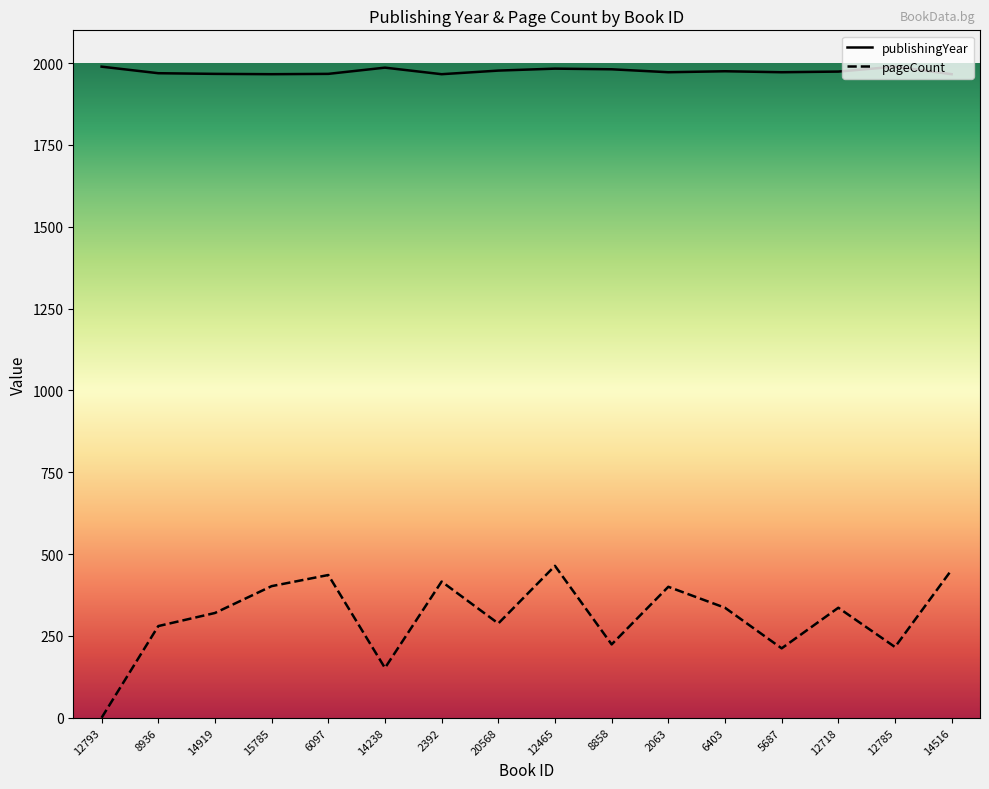

At which label does publishingYear reach its peak?

12793